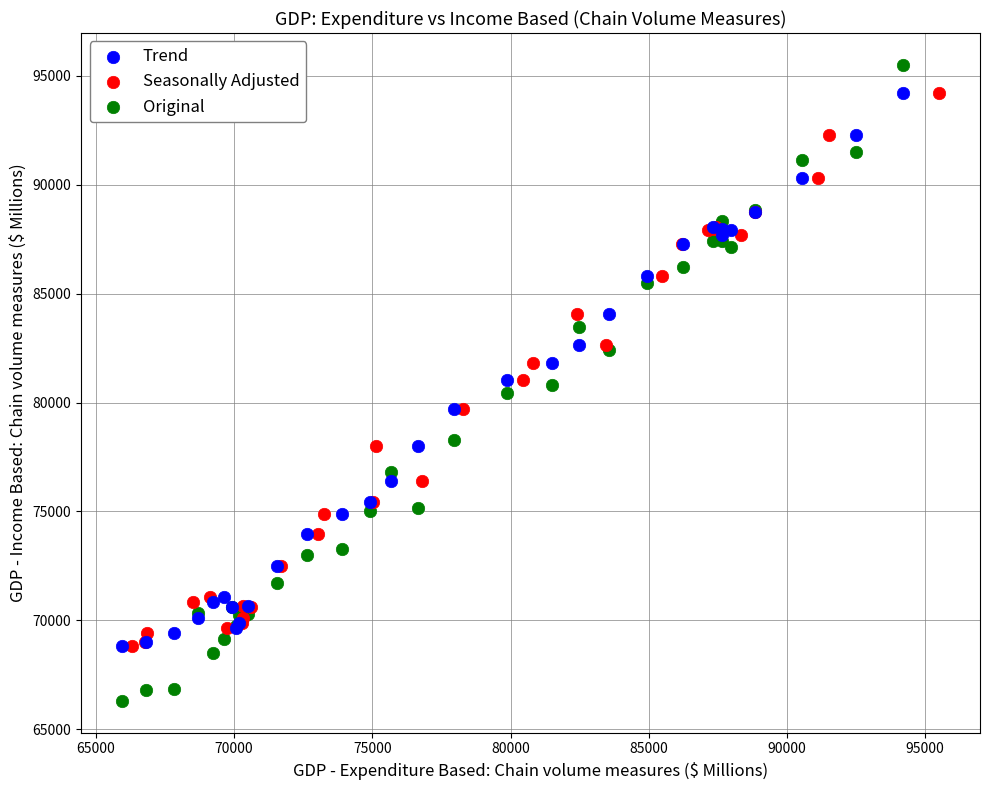

Which series has the widest spread of Y values?

Original